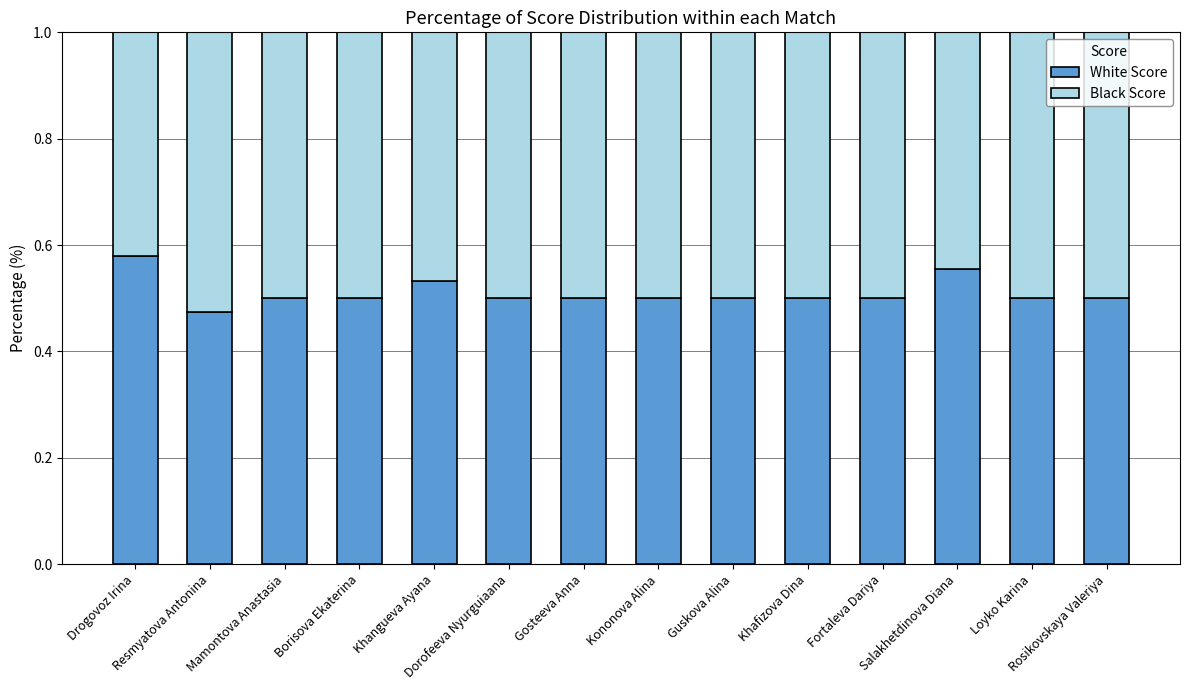

What is the sum of all White Score values?

7.1